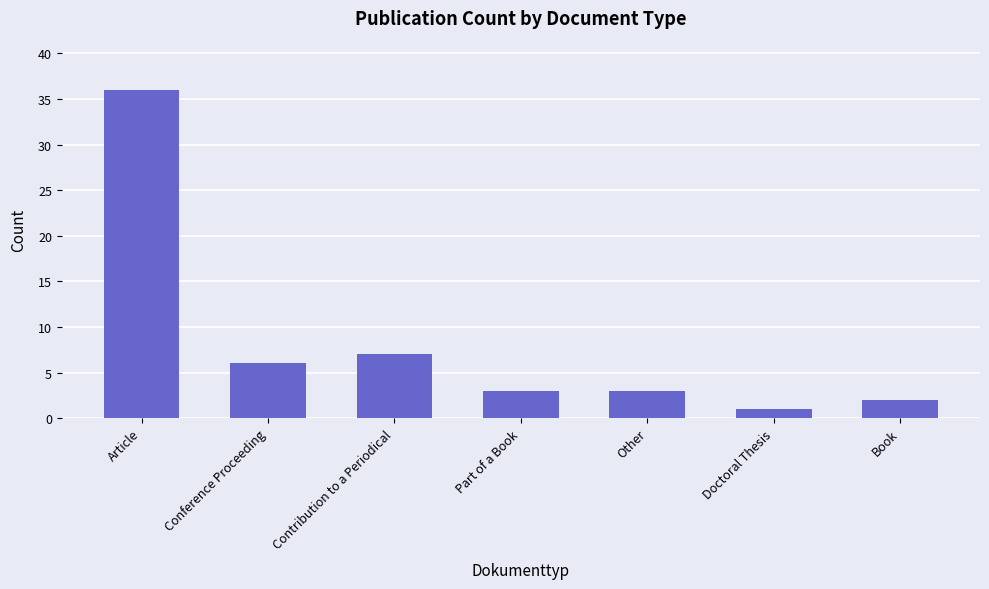

What is the smallest value displayed?

1